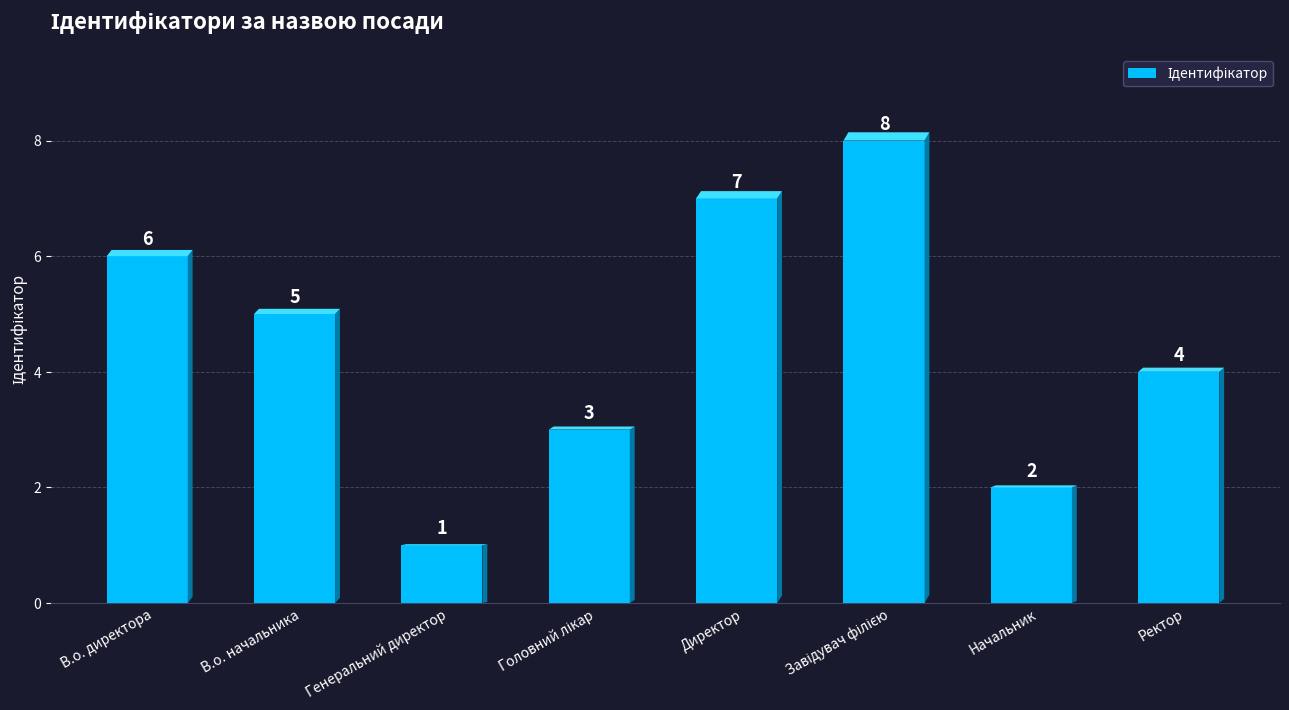

The chart shows a value of 3 at В.о. начальника. True or false?

False